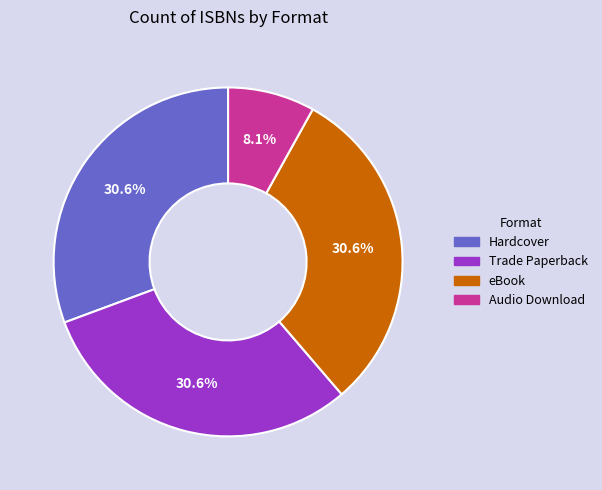

What is the smallest slice in the pie chart?

Audio Download